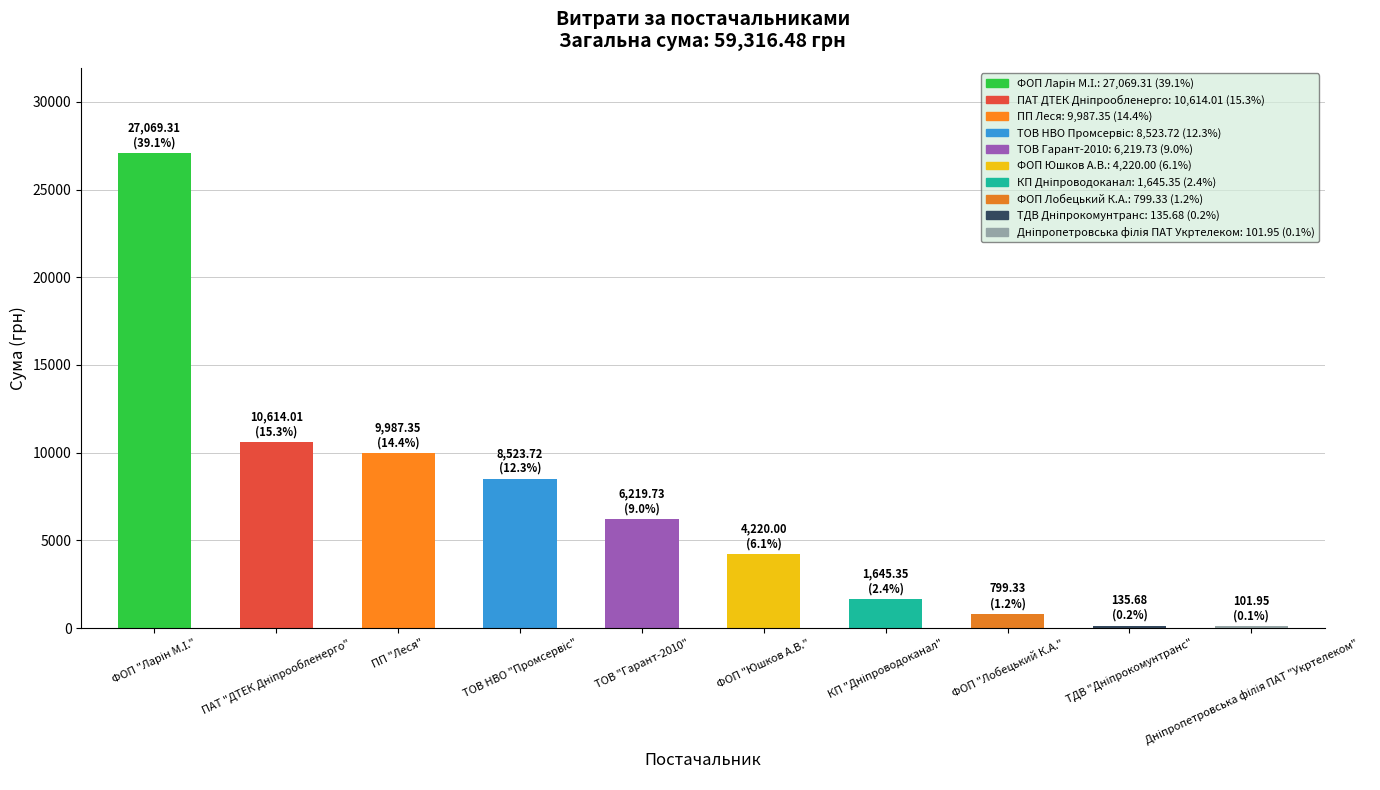

How many data points are less than 6219?

5